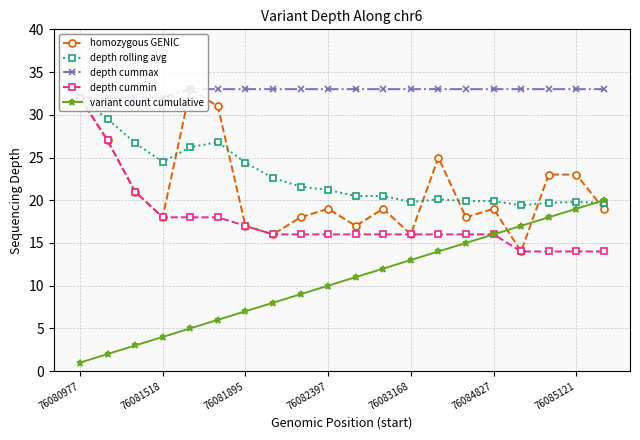

True or false: variant count cumulative and depth cummax intersect in this chart.

False